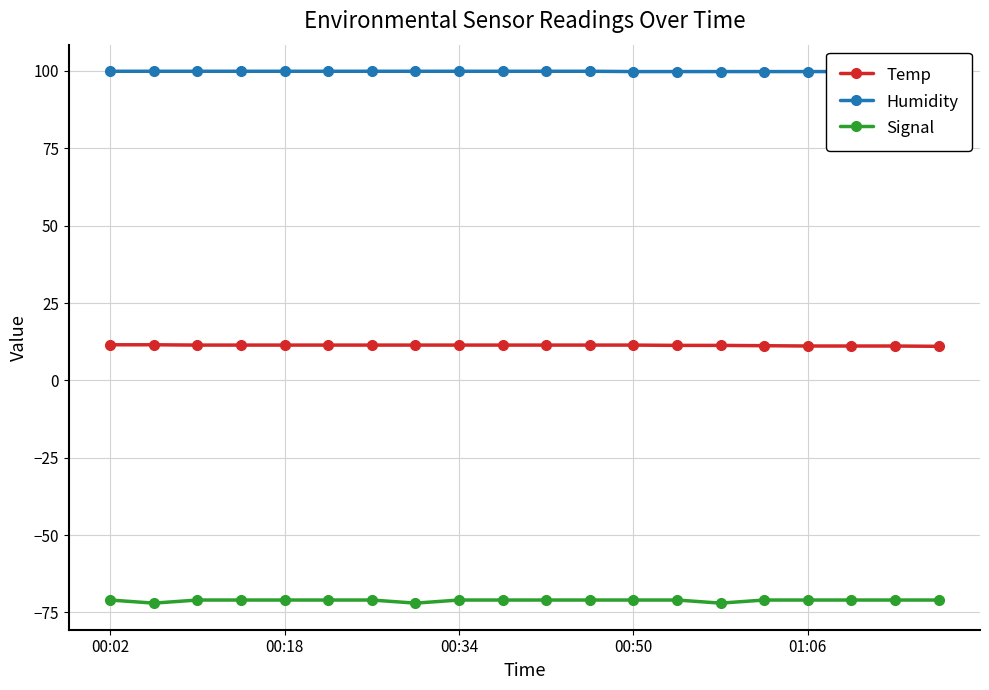

True or false: Temp and Signal intersect in this chart.

False